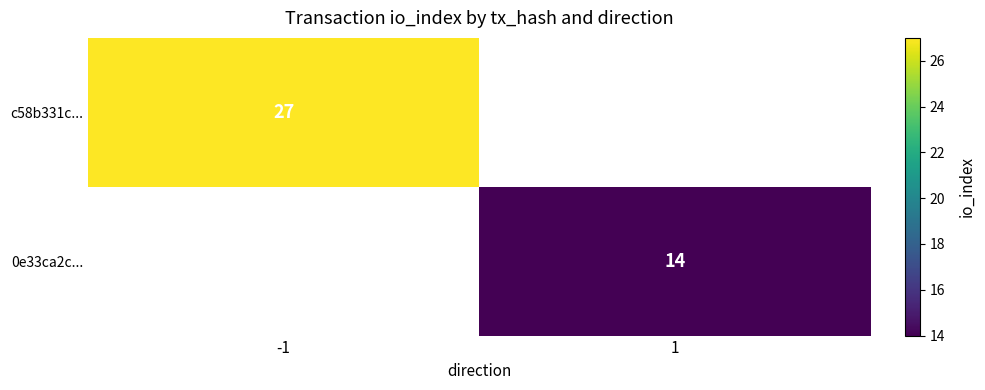

The c58b331c... series shows 39 at -1. True or false?

False